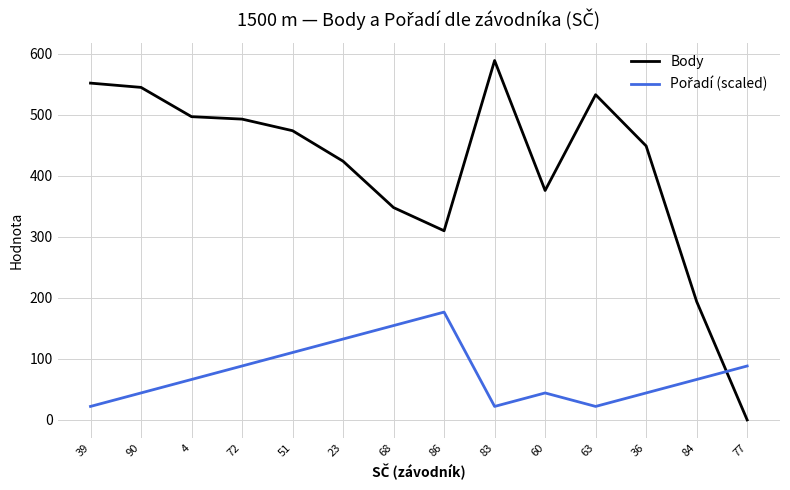

Which series changed the most between 4 and 68?

Body